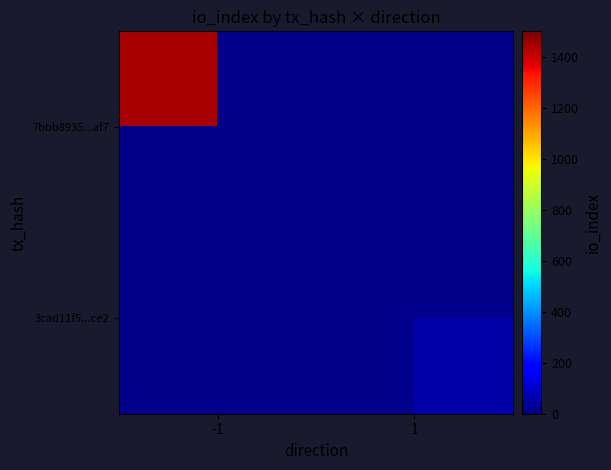

Which series has the largest range (max minus min)?

7bbb8935...af7